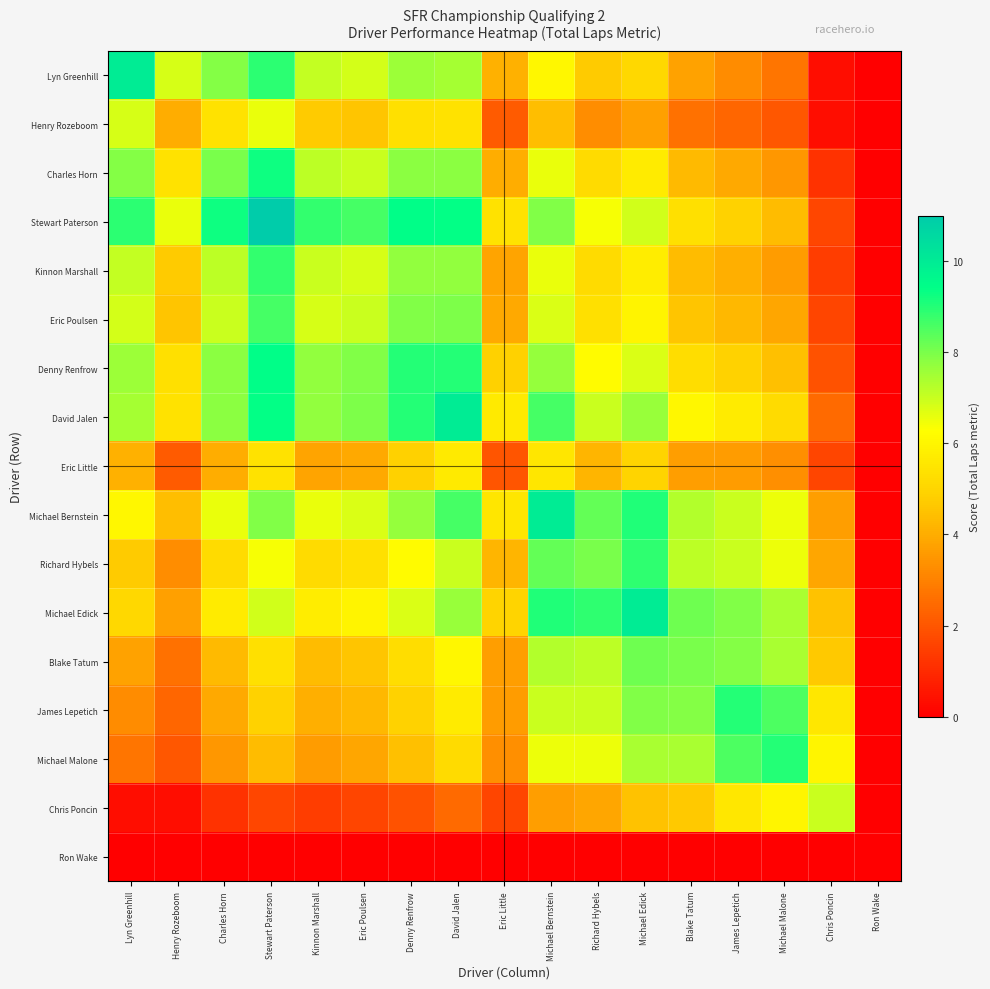

Reading left to right, extract all data points from this chart.

Lyn Greenhill: Lyn Greenhill=10.0	Henry Rozeboom=6.8	Charles Horn=7.9	Stewart Paterson=8.9	Kinnon Marshall=7.1	Eric Poulsen=6.9	Denny Renfrow=7.6	David Jalen=7.4	Eric Little=4.1	Michael Bernstein=6.0	Richard Hybels=4.7	Michael Edick=5.1	Blake Tatum=3.7	James Lepetich=3.2	Michael Malone=2.7	Chris Poncin=0.3	Ron Wake=0.0
Henry Rozeboom: Lyn Greenhill=6.8	Henry Rozeboom=4.0	Charles Horn=5.4	Stewart Paterson=6.6	Kinnon Marshall=4.7	Eric Poulsen=4.6	Denny Renfrow=5.3	David Jalen=5.4	Eric Little=2.1	Michael Bernstein=4.4	Richard Hybels=3.3	Michael Edick=3.7	Blake Tatum=2.6	James Lepetich=2.4	Michael Malone=2.0	Chris Poncin=0.3	Ron Wake=0.0
Charles Horn: Lyn Greenhill=7.9	Henry Rozeboom=5.4	Charles Horn=8.0	Stewart Paterson=9.2	Kinnon Marshall=7.2	Eric Poulsen=7.0	Denny Renfrow=7.8	David Jalen=7.8	Eric Little=4.0	Michael Bernstein=6.5	Richard Hybels=5.2	Michael Edick=5.7	Blake Tatum=4.3	James Lepetich=3.9	Michael Malone=3.5	Chris Poncin=1.2	Ron Wake=0.0
Stewart Paterson: Lyn Greenhill=8.9	Henry Rozeboom=6.6	Charles Horn=9.2	Stewart Paterson=11.0	Kinnon Marshall=8.8	Eric Poulsen=8.6	Denny Renfrow=9.5	David Jalen=9.4	Eric Little=5.4	Michael Bernstein=7.9	Richard Hybels=6.4	Michael Edick=6.9	Blake Tatum=5.4	James Lepetich=4.9	Michael Malone=4.4	Chris Poncin=1.7	Ron Wake=0.0
Kinnon Marshall: Lyn Greenhill=7.1	Henry Rozeboom=4.7	Charles Horn=7.2	Stewart Paterson=8.8	Kinnon Marshall=7.0	Eric Poulsen=6.8	Denny Renfrow=7.7	David Jalen=7.7	Eric Little=3.8	Michael Bernstein=6.5	Richard Hybels=5.2	Michael Edick=5.7	Blake Tatum=4.4	James Lepetich=4.1	Michael Malone=3.6	Chris Poncin=1.4	Ron Wake=0.0
Eric Poulsen: Lyn Greenhill=6.9	Henry Rozeboom=4.6	Charles Horn=7.0	Stewart Paterson=8.6	Kinnon Marshall=6.8	Eric Poulsen=7.0	Denny Renfrow=7.9	David Jalen=8.0	Eric Little=3.9	Michael Bernstein=6.8	Richard Hybels=5.4	Michael Edick=6.0	Blake Tatum=4.6	James Lepetich=4.3	Michael Malone=3.8	Chris Poncin=1.6	Ron Wake=0.0
Denny Renfrow: Lyn Greenhill=7.6	Henry Rozeboom=5.3	Charles Horn=7.8	Stewart Paterson=9.5	Kinnon Marshall=7.7	Eric Poulsen=7.9	Denny Renfrow=9.0	David Jalen=9.0	Eric Little=4.9	Michael Bernstein=7.7	Richard Hybels=6.2	Michael Edick=6.8	Blake Tatum=5.3	James Lepetich=4.9	Michael Malone=4.4	Chris Poncin=1.9	Ron Wake=0.0
David Jalen: Lyn Greenhill=7.4	Henry Rozeboom=5.4	Charles Horn=7.8	Stewart Paterson=9.4	Kinnon Marshall=7.7	Eric Poulsen=8.0	Denny Renfrow=9.0	David Jalen=10.0	Eric Little=5.6	Michael Bernstein=8.6	Richard Hybels=7.0	Michael Edick=7.6	Blake Tatum=6.0	James Lepetich=5.7	Michael Malone=5.2	Chris Poncin=2.5	Ron Wake=0.0
Eric Little: Lyn Greenhill=4.1	Henry Rozeboom=2.1	Charles Horn=4.0	Stewart Paterson=5.4	Kinnon Marshall=3.8	Eric Poulsen=3.9	Denny Renfrow=4.9	David Jalen=5.6	Eric Little=2.0	Michael Bernstein=5.5	Richard Hybels=4.2	Michael Edick=5.0	Blake Tatum=3.7	James Lepetich=3.6	Michael Malone=3.3	Chris Poncin=1.6	Ron Wake=0.0
Michael Bernstein: Lyn Greenhill=6.0	Henry Rozeboom=4.4	Charles Horn=6.5	Stewart Paterson=7.9	Kinnon Marshall=6.5	Eric Poulsen=6.8	Denny Renfrow=7.7	David Jalen=8.6	Eric Little=5.5	Michael Bernstein=10.0	Richard Hybels=8.3	Michael Edick=9.0	Blake Tatum=7.3	James Lepetich=7.0	Michael Malone=6.5	Chris Poncin=3.7	Ron Wake=0.0
Richard Hybels: Lyn Greenhill=4.7	Henry Rozeboom=3.3	Charles Horn=5.2	Stewart Paterson=6.4	Kinnon Marshall=5.2	Eric Poulsen=5.4	Denny Renfrow=6.2	David Jalen=7.0	Eric Little=4.2	Michael Bernstein=8.3	Richard Hybels=8.0	Michael Edick=8.9	Blake Tatum=7.1	James Lepetich=7.0	Michael Malone=6.5	Chris Poncin=3.9	Ron Wake=0.0
Michael Edick: Lyn Greenhill=5.1	Henry Rozeboom=3.7	Charles Horn=5.7	Stewart Paterson=6.9	Kinnon Marshall=5.7	Eric Poulsen=6.0	Denny Renfrow=6.8	David Jalen=7.6	Eric Little=5.0	Michael Bernstein=9.0	Richard Hybels=8.9	Michael Edick=10.0	Blake Tatum=8.2	James Lepetich=7.9	Michael Malone=7.4	Chris Poncin=4.5	Ron Wake=0.0
Blake Tatum: Lyn Greenhill=3.7	Henry Rozeboom=2.6	Charles Horn=4.3	Stewart Paterson=5.4	Kinnon Marshall=4.4	Eric Poulsen=4.6	Denny Renfrow=5.3	David Jalen=6.0	Eric Little=3.7	Michael Bernstein=7.3	Richard Hybels=7.1	Michael Edick=8.2	Blake Tatum=8.0	James Lepetich=7.9	Michael Malone=7.4	Chris Poncin=4.7	Ron Wake=0.0
James Lepetich: Lyn Greenhill=3.2	Henry Rozeboom=2.4	Charles Horn=3.9	Stewart Paterson=4.9	Kinnon Marshall=4.1	Eric Poulsen=4.3	Denny Renfrow=4.9	David Jalen=5.7	Eric Little=3.6	Michael Bernstein=7.0	Richard Hybels=7.0	Michael Edick=7.9	Blake Tatum=7.9	James Lepetich=9.0	Michael Malone=8.5	Chris Poncin=5.6	Ron Wake=0.0
Michael Malone: Lyn Greenhill=2.7	Henry Rozeboom=2.0	Charles Horn=3.5	Stewart Paterson=4.4	Kinnon Marshall=3.6	Eric Poulsen=3.8	Denny Renfrow=4.4	David Jalen=5.2	Eric Little=3.3	Michael Bernstein=6.5	Richard Hybels=6.5	Michael Edick=7.4	Blake Tatum=7.4	James Lepetich=8.5	Michael Malone=9.0	Chris Poncin=6.0	Ron Wake=0.0
Chris Poncin: Lyn Greenhill=0.3	Henry Rozeboom=0.3	Charles Horn=1.2	Stewart Paterson=1.7	Kinnon Marshall=1.4	Eric Poulsen=1.6	Denny Renfrow=1.9	David Jalen=2.5	Eric Little=1.6	Michael Bernstein=3.7	Richard Hybels=3.9	Michael Edick=4.5	Blake Tatum=4.7	James Lepetich=5.6	Michael Malone=6.0	Chris Poncin=7.0	Ron Wake=0.0
Ron Wake: Lyn Greenhill=0.0	Henry Rozeboom=0.0	Charles Horn=0.0	Stewart Paterson=0.0	Kinnon Marshall=0.0	Eric Poulsen=0.0	Denny Renfrow=0.0	David Jalen=0.0	Eric Little=0.0	Michael Bernstein=0.0	Richard Hybels=0.0	Michael Edick=0.0	Blake Tatum=0.0	James Lepetich=0.0	Michael Malone=0.0	Chris Poncin=0.0	Ron Wake=0.0